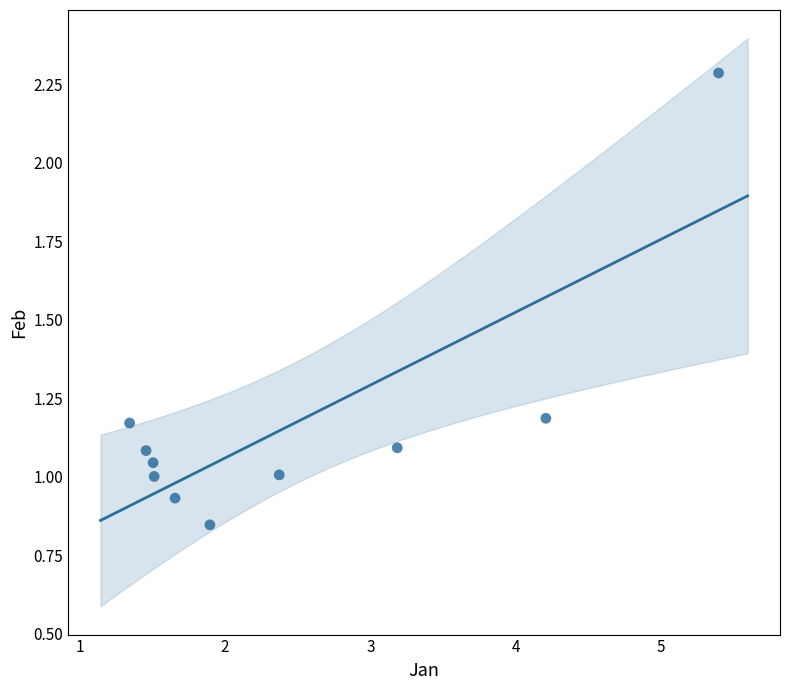

What is the range of Y values (max minus min)?

1.4